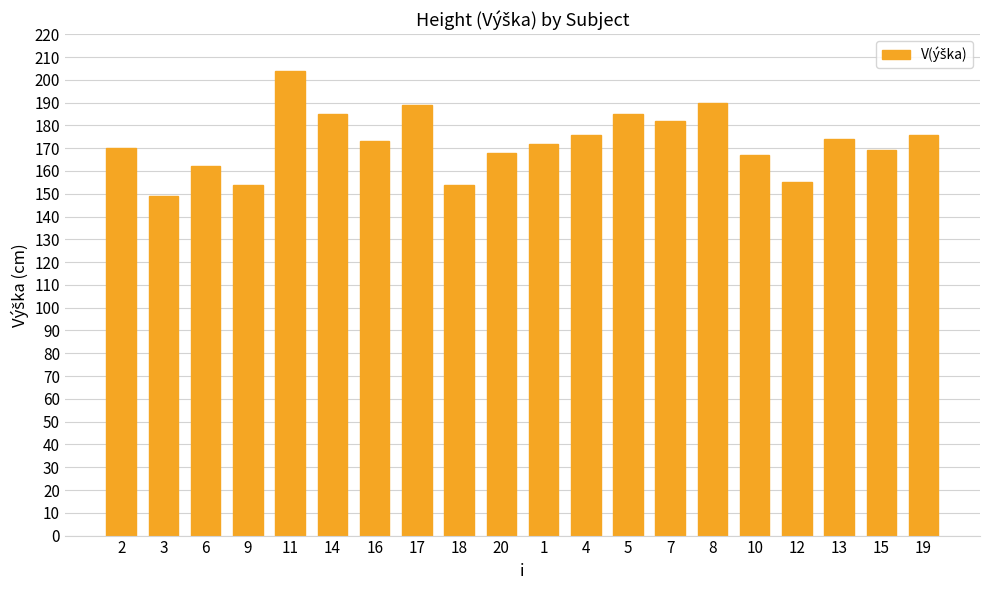

What is the difference between the maximum and minimum values?

55